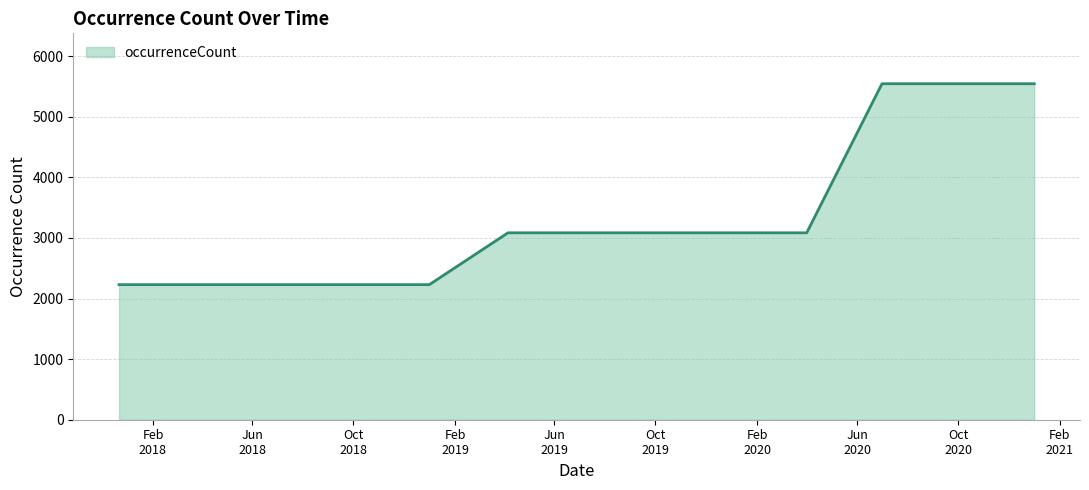

What is the difference between the maximum and minimum values?

3315